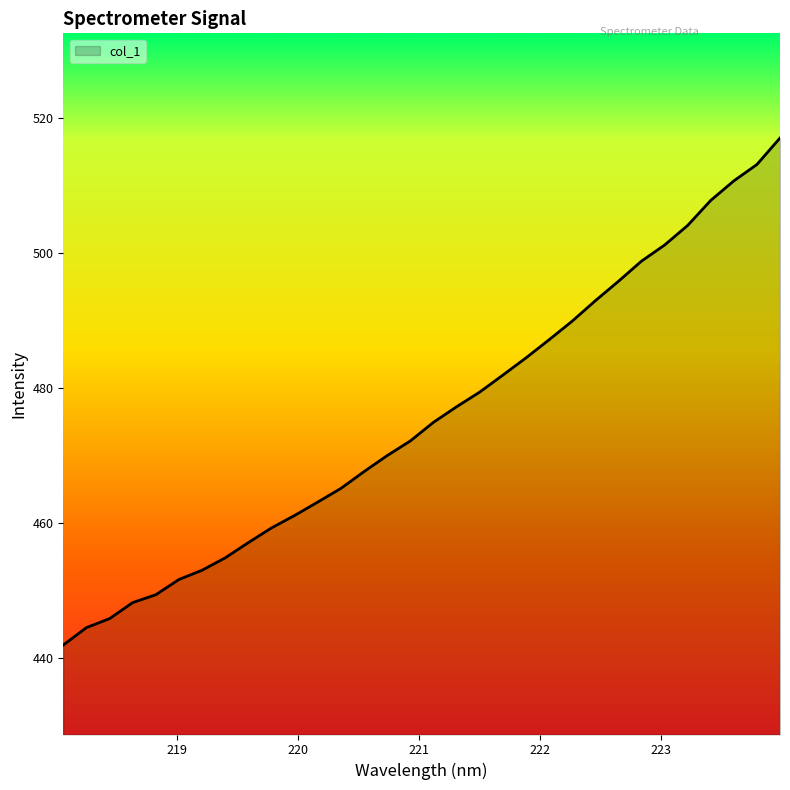

What is the difference between the maximum and minimum values?

75.1